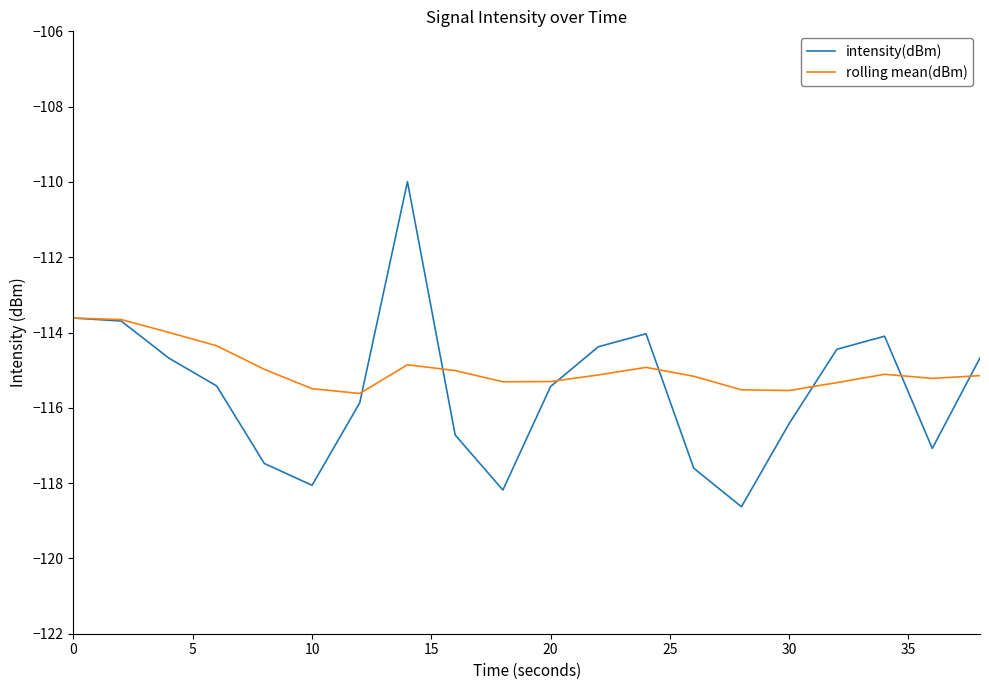

List the series in order of their peak value, highest first.

intensity(dBm), rolling mean(dBm)